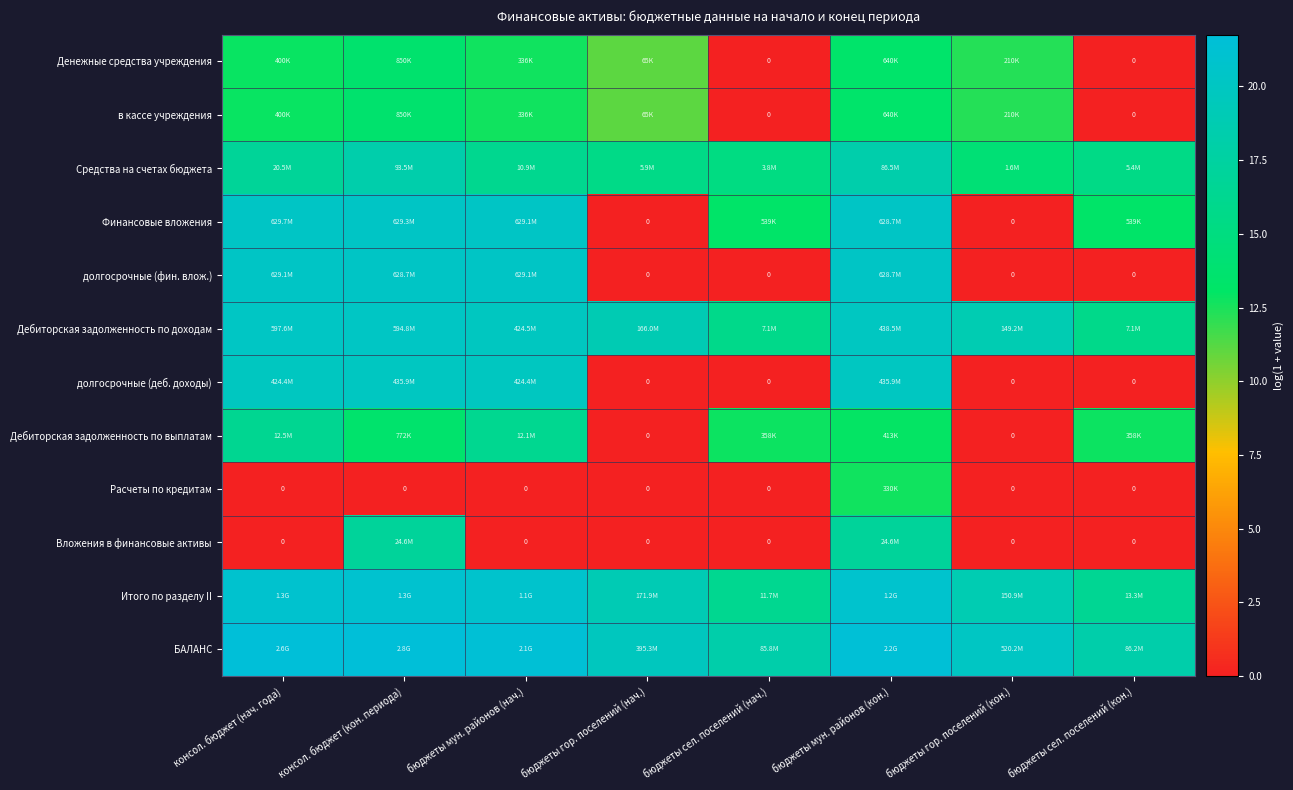

The Дебиторская задолженность по доходам series shows 15.8 at бюджеты сел. поселений (нач.). True or false?

True